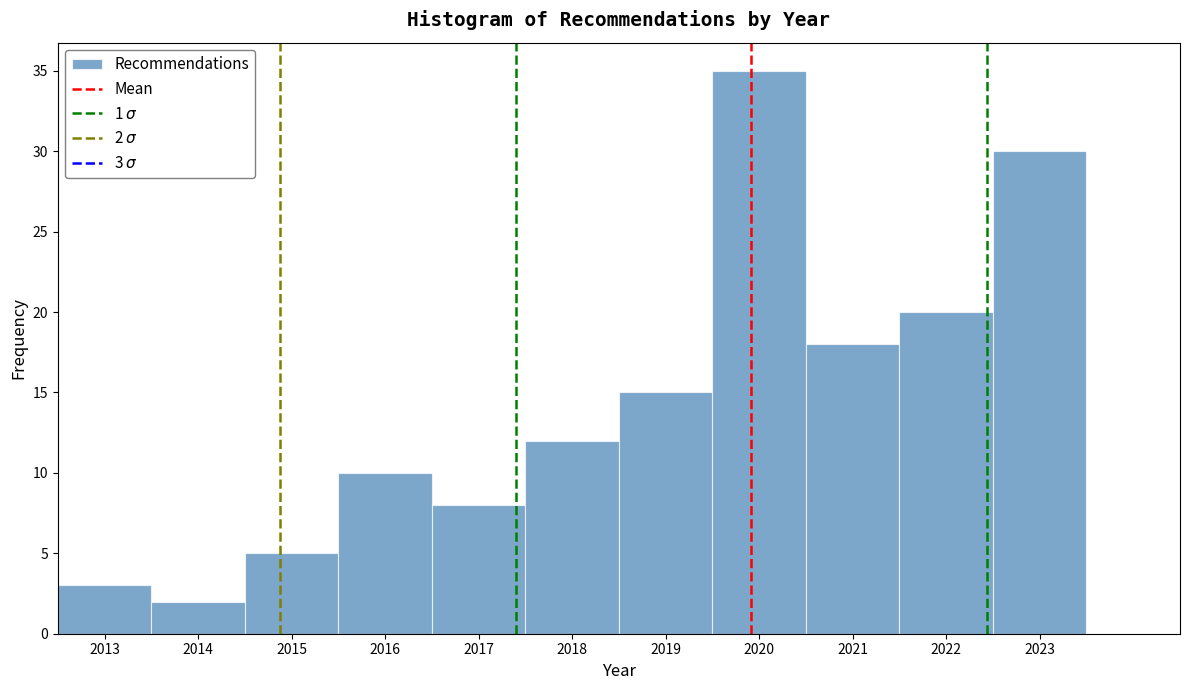

Which range on the x-axis has the tallest bar?

2019.5 to 2020.5